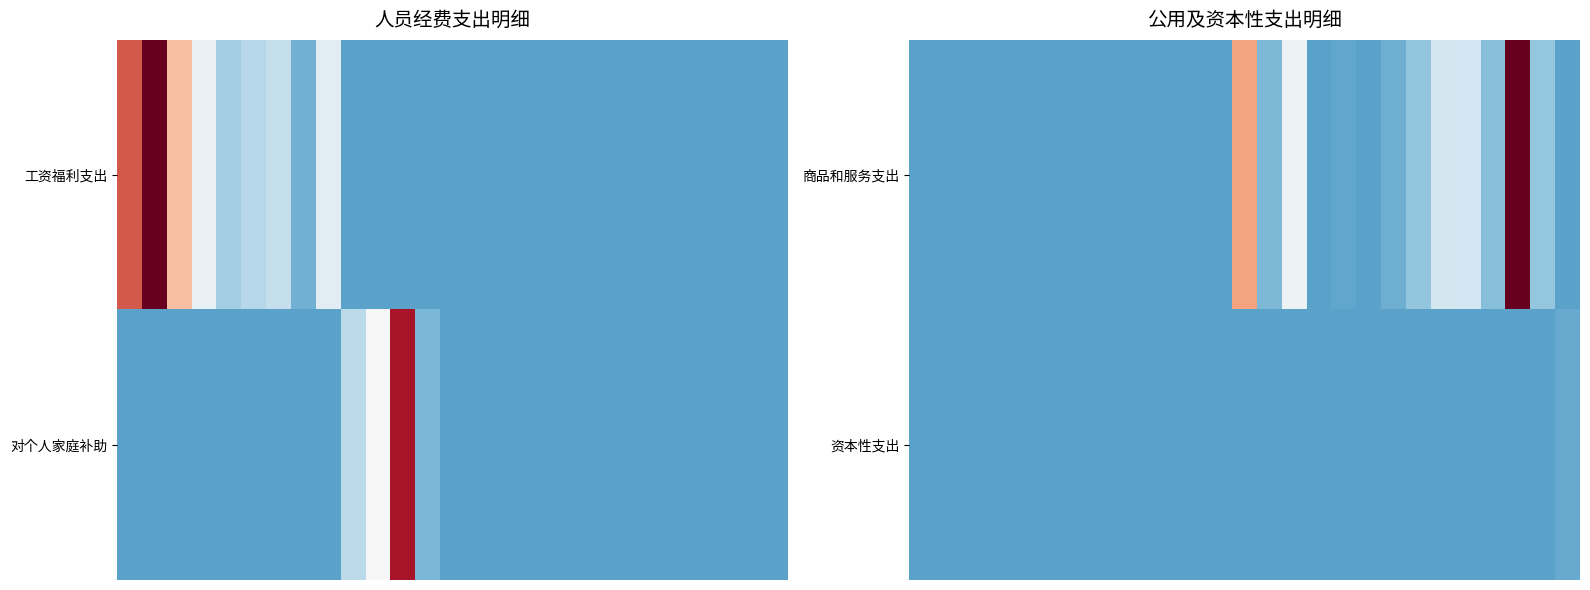

How many series are shown in this chart?

2